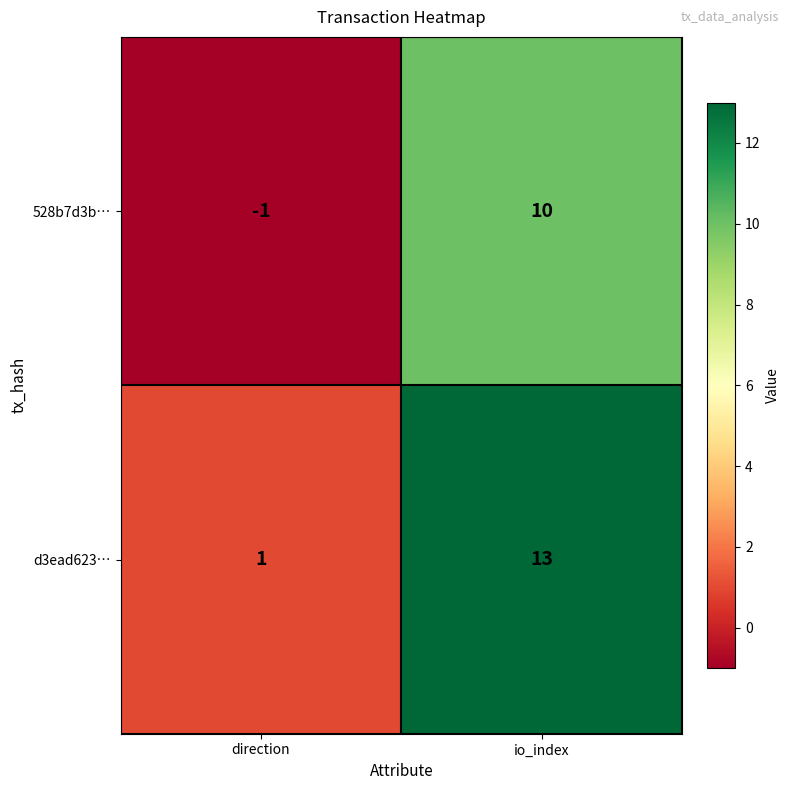

List the series in order of their overall mean, highest first.

d3ead623…, 528b7d3b…